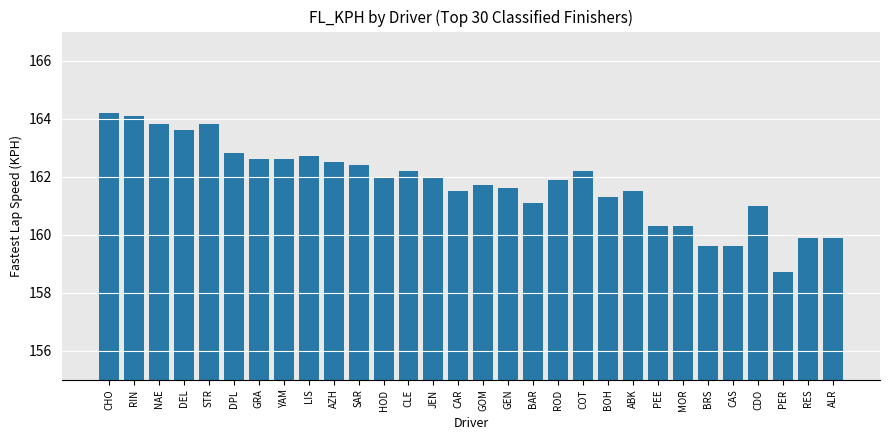

The value at CDO is 161.0. True or false?

True